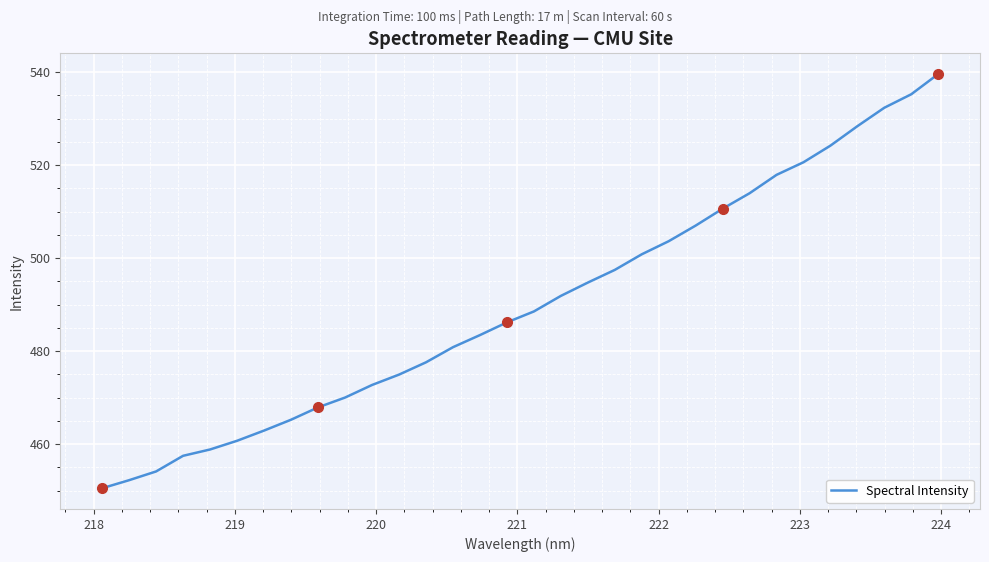

What is the difference between the maximum and minimum values?

89.1